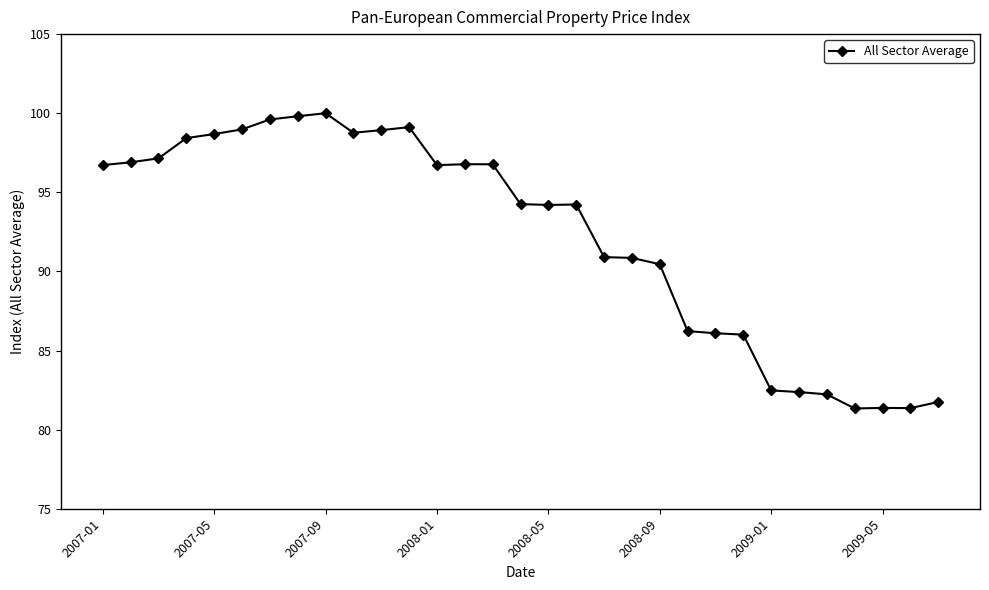

True or false: the data has more than 1 interior local peaks.

True